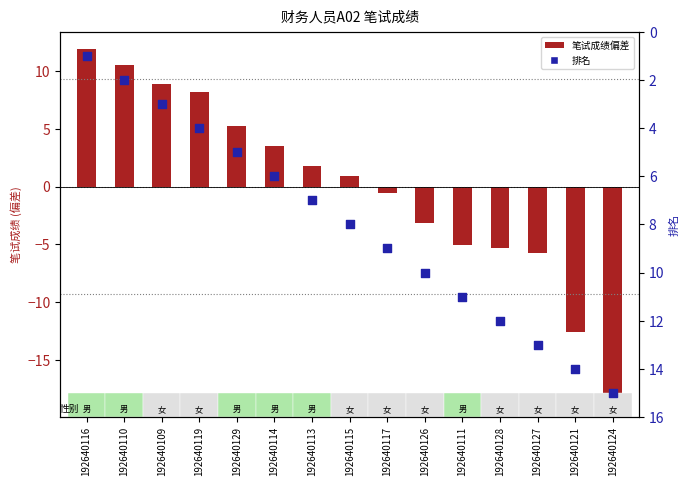

Which series contains the lowest Y value?

笔试成绩偏差